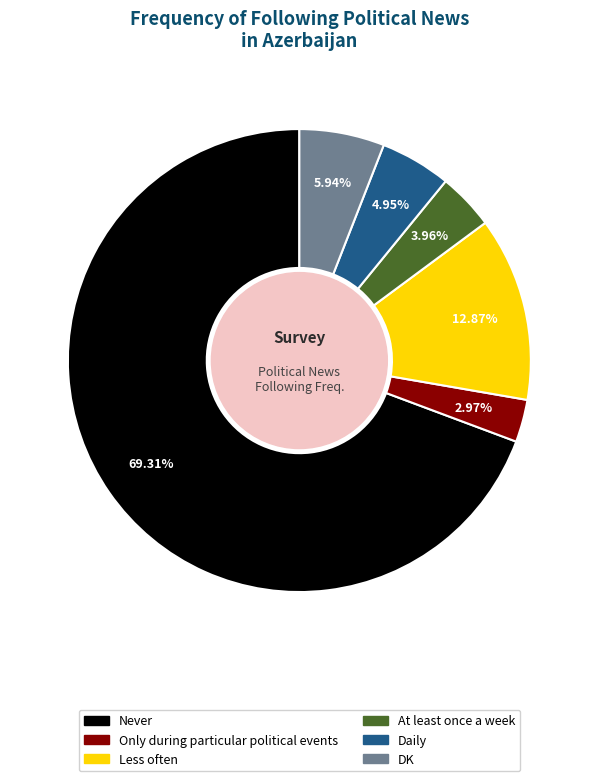

How many segments does this pie chart have?

6